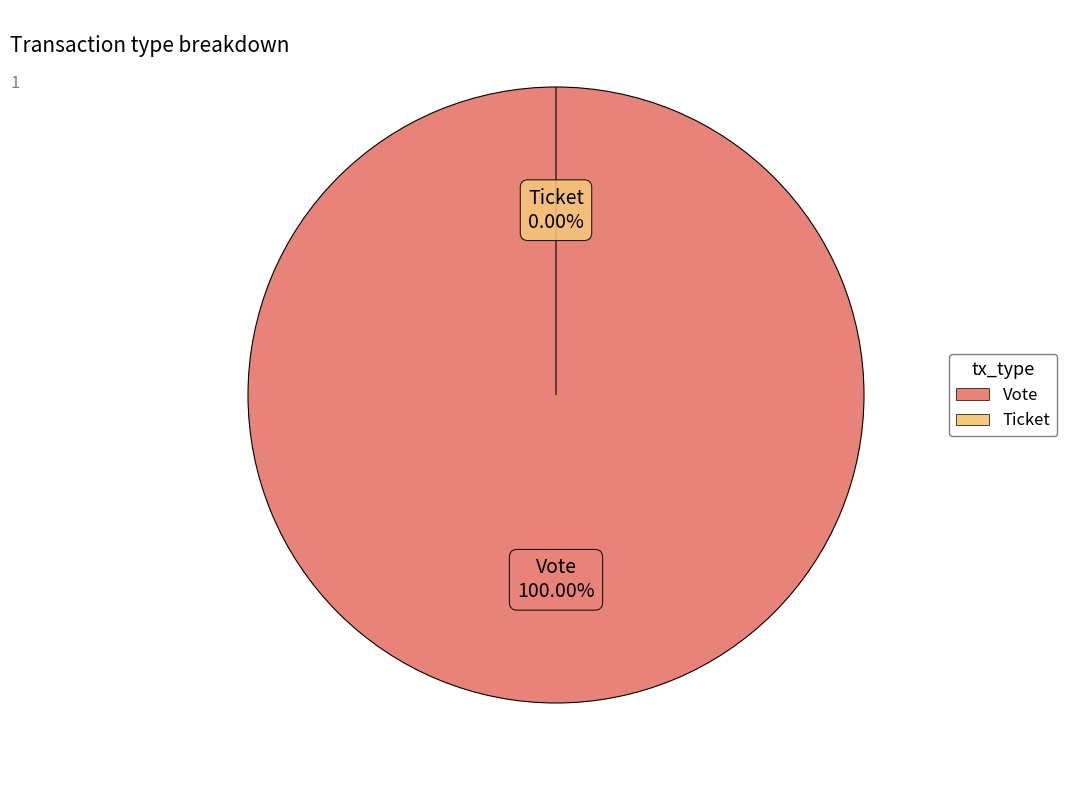

What percentage do Ticket and Vote together represent?

100.0%